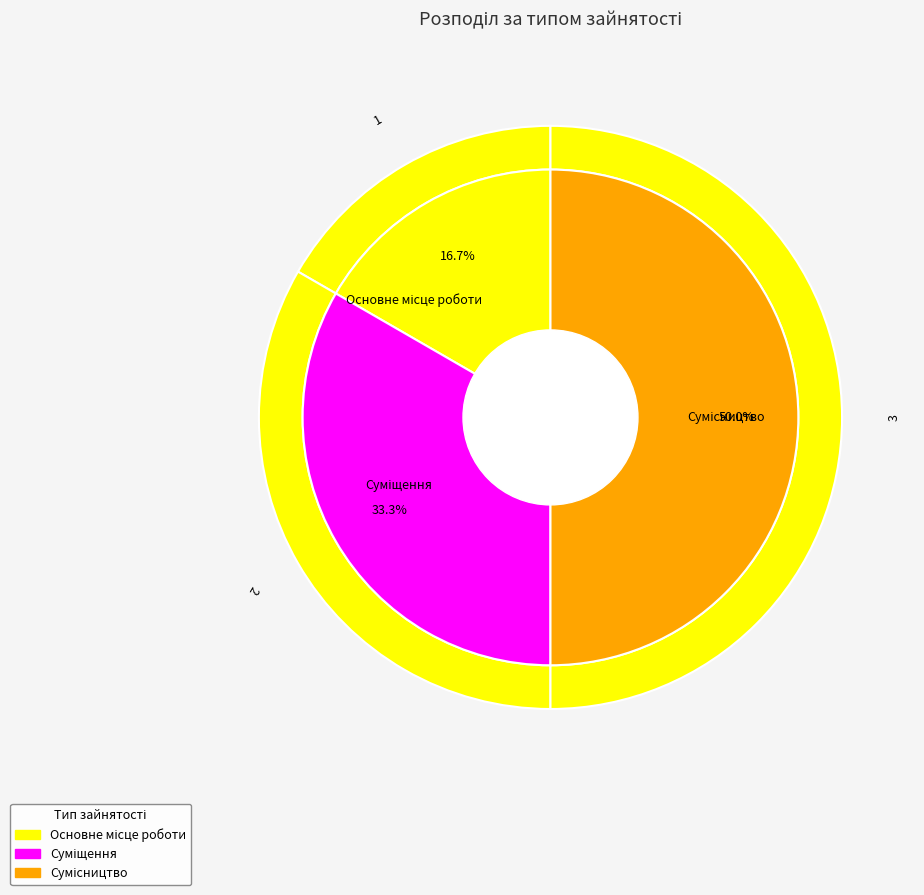

Combined, do Основне місце роботи and Суміщення account for over 50%?

No